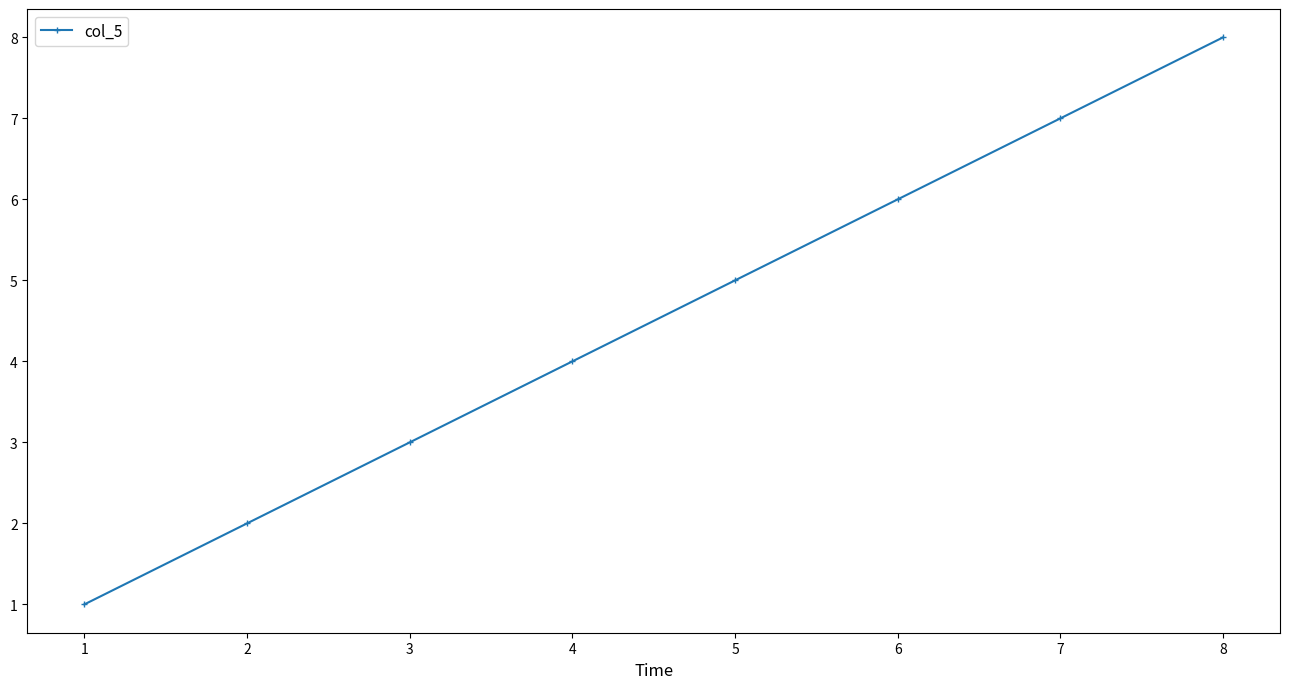

Reading left to right, list all the values displayed in this chart.

1	2	3	4	5	6	7	8